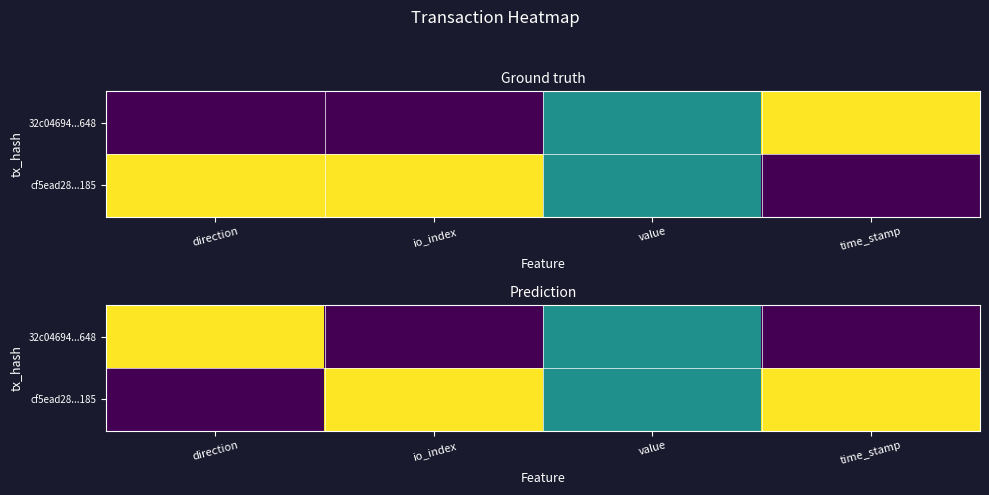

The value of cf5ead28...185 at time_stamp is 1.0. True or false?

True